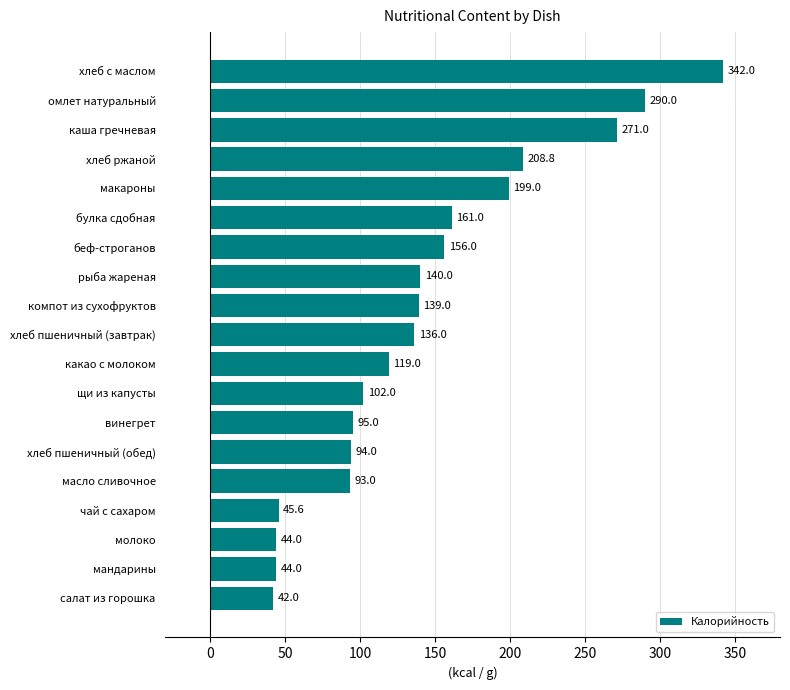

How many data points does each series have?

19